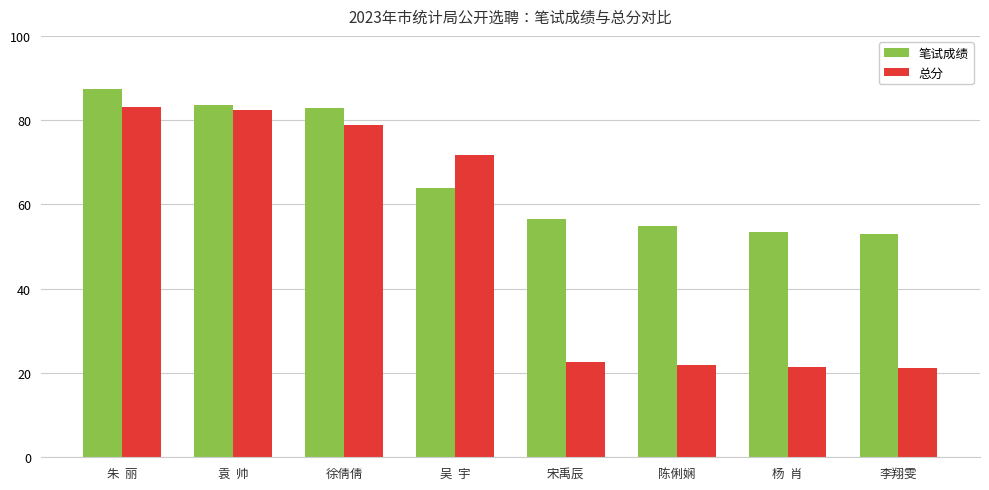

Which series has the widest spread of values?

总分